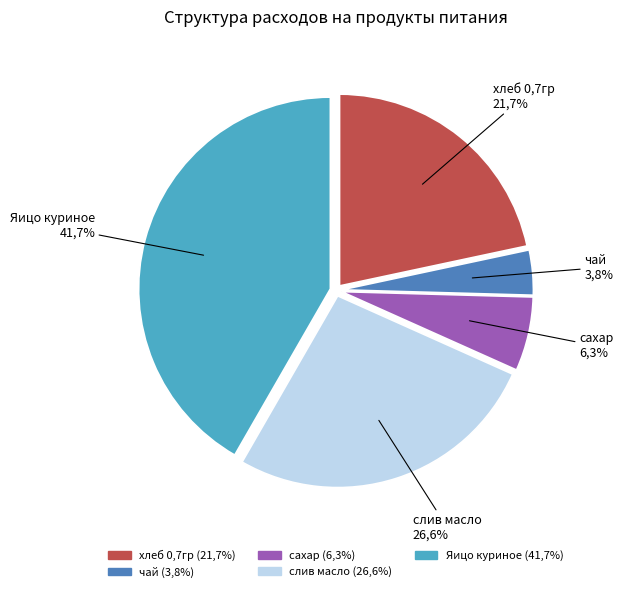

To the nearest percent, what percentage of the pie is хлеб 0.7гр?

22%